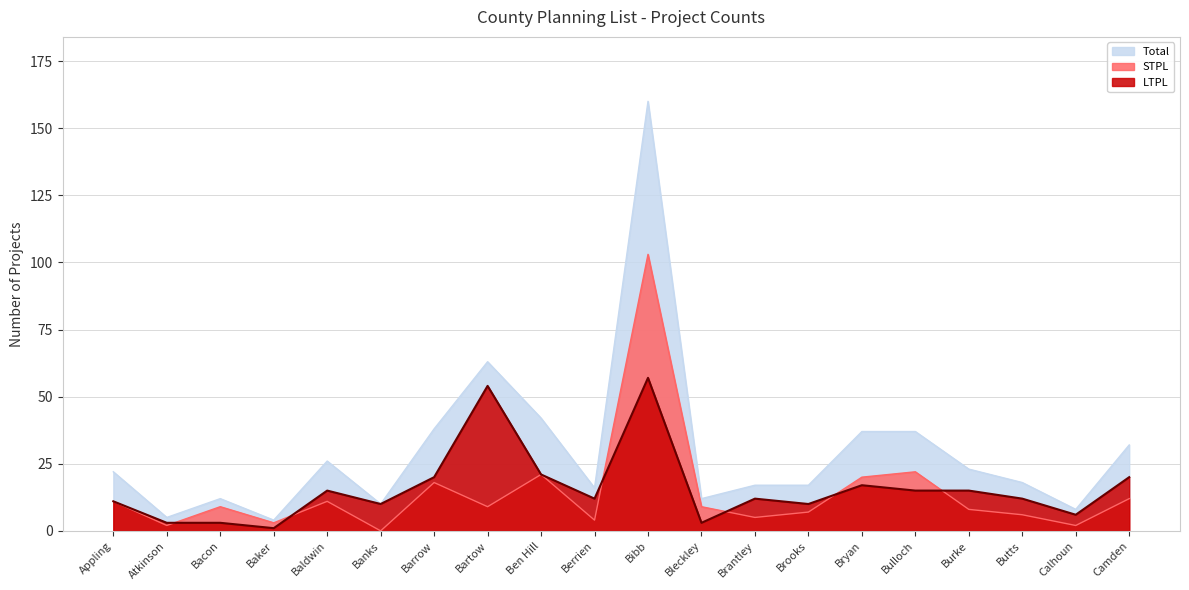

Reading right to left, extract all data points from this chart.

LTPL: Camden=20	Calhoun=6	Butts=12	Burke=15	Bulloch=15	Bryan=17	Brooks=10	Brantley=12	Bleckley=3	Bibb=57	Berrien=12	Ben Hill=21	Bartow=54	Barrow=20	Banks=10	Baldwin=15	Baker=1	Bacon=3	Atkinson=3	Appling=11
STPL: Camden=12	Calhoun=2	Butts=6	Burke=8	Bulloch=22	Bryan=20	Brooks=7	Brantley=5	Bleckley=9	Bibb=103	Berrien=4	Ben Hill=21	Bartow=9	Barrow=18	Banks=0	Baldwin=11	Baker=3	Bacon=9	Atkinson=2	Appling=11
Total: Camden=32	Calhoun=8	Butts=18	Burke=23	Bulloch=37	Bryan=37	Brooks=17	Brantley=17	Bleckley=12	Bibb=160	Berrien=16	Ben Hill=42	Bartow=63	Barrow=38	Banks=10	Baldwin=26	Baker=4	Bacon=12	Atkinson=5	Appling=22